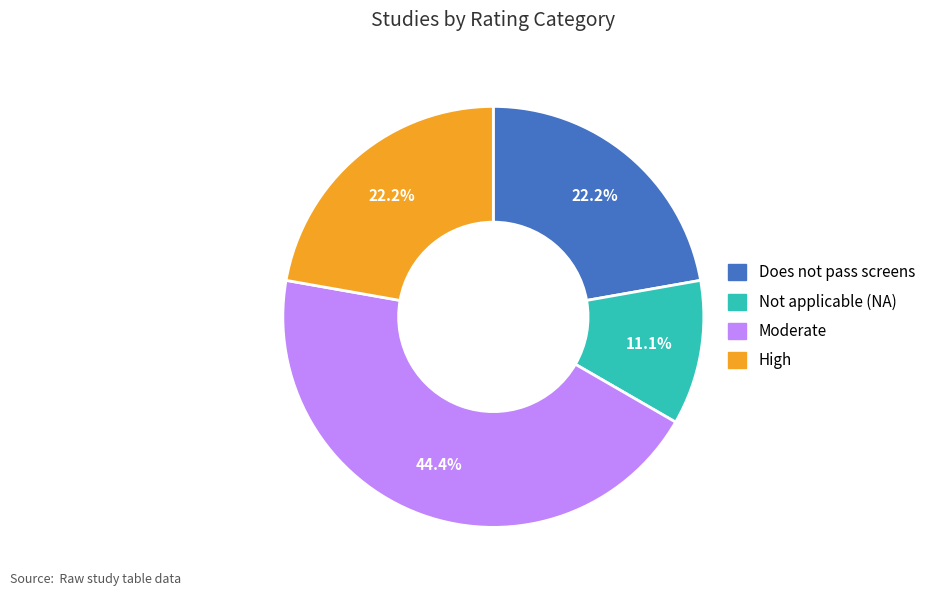

Does any single category account for the majority?

No